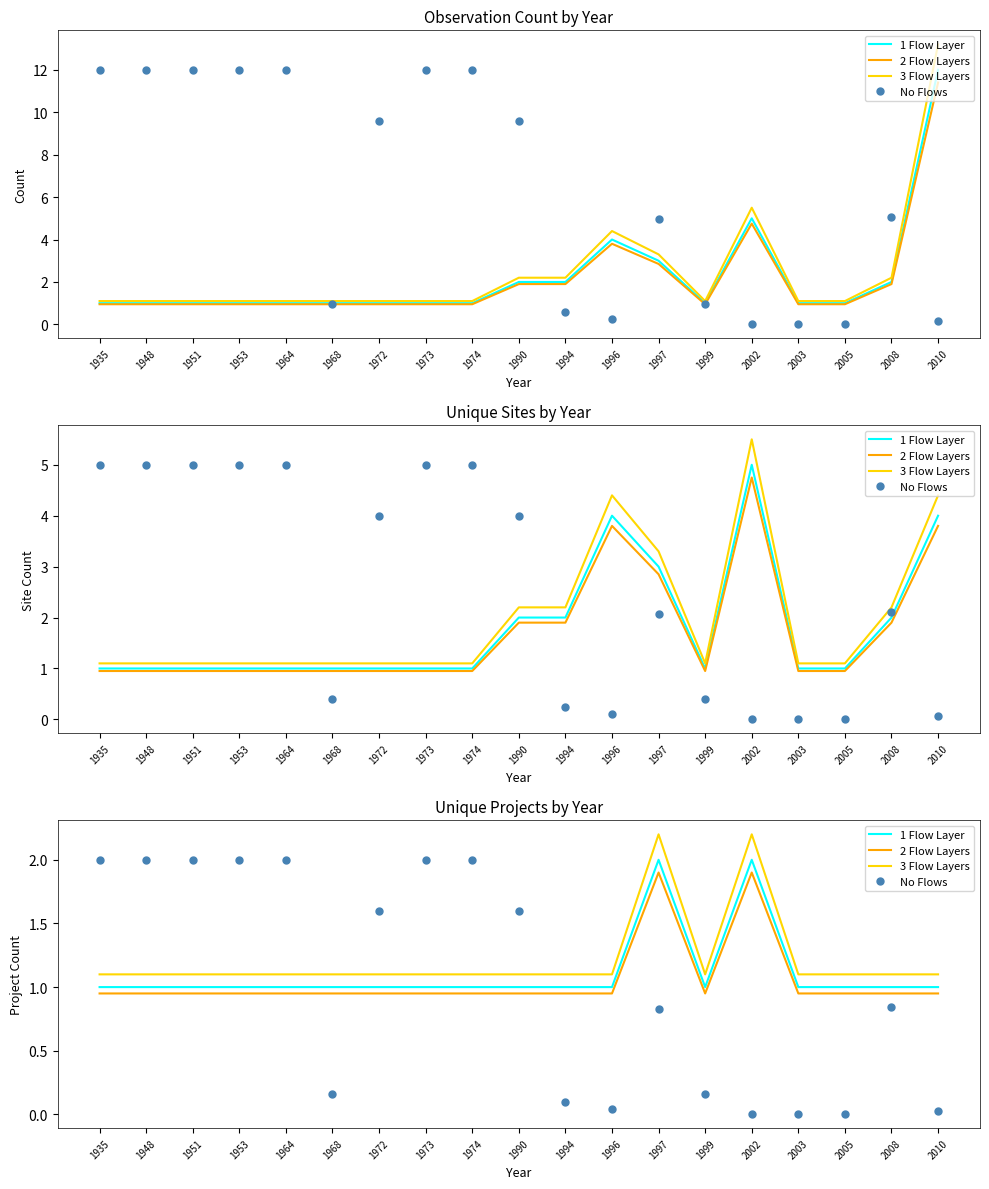

What is the approximate value of 1 Flow Layer at 2002?

2.0